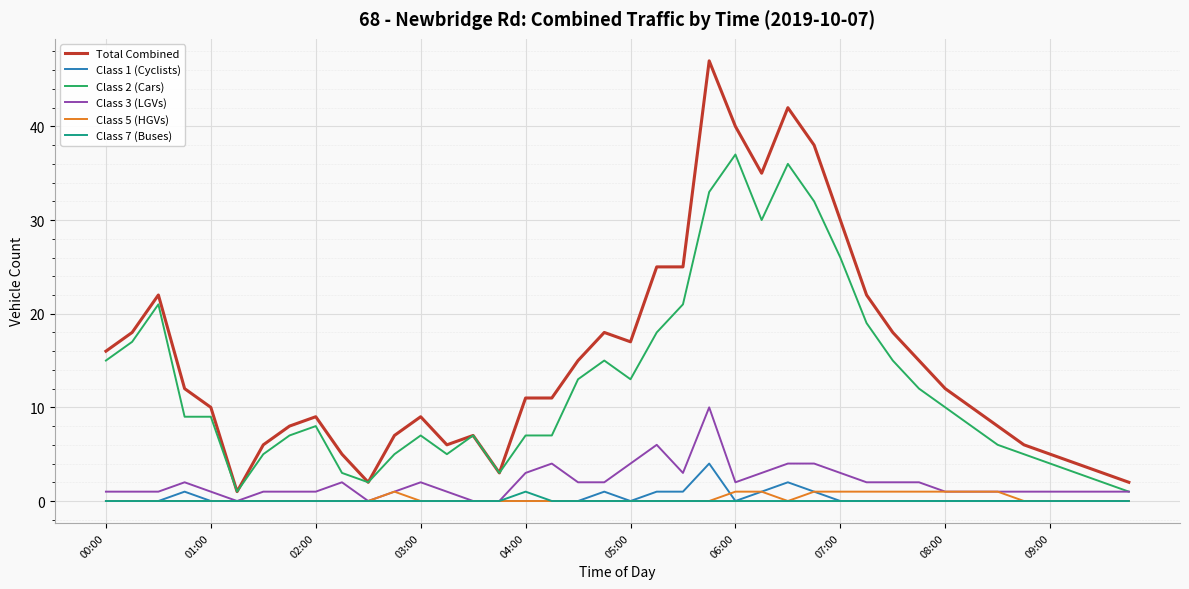

What is the maximum value shown in the chart?

47